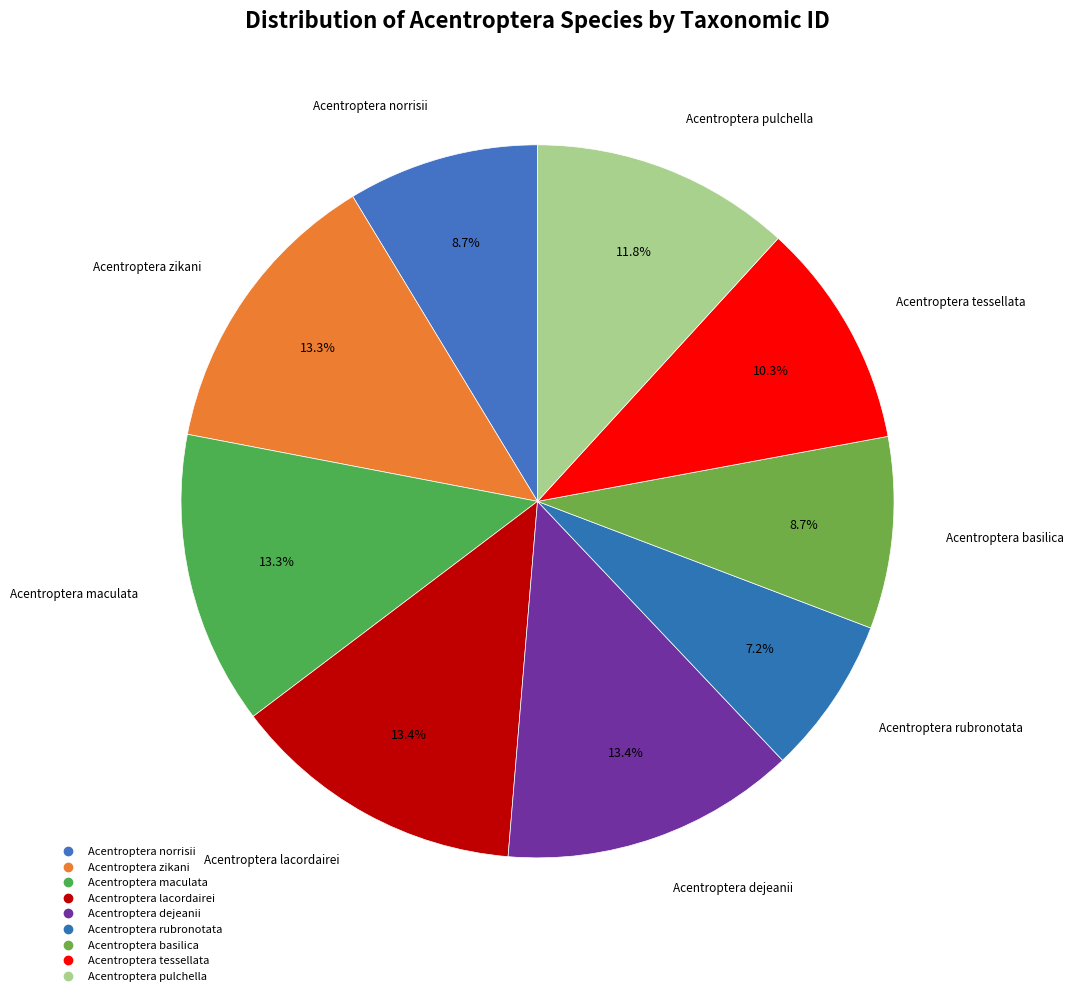

How many segments does this pie chart have?

9